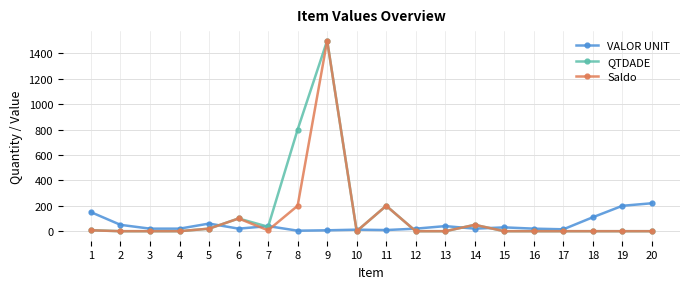

What is the spread (max minus min) of values at 7?

33